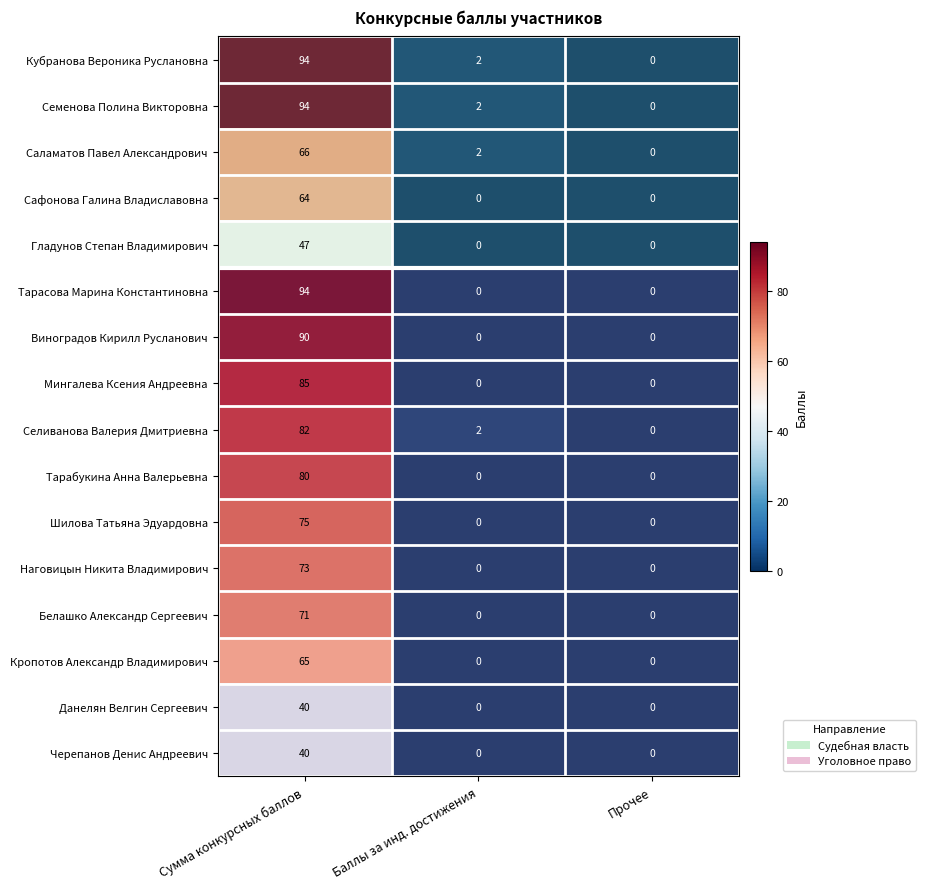

What is the difference between the maximum and minimum values in the Кропотов Александр Владимирович series?

65